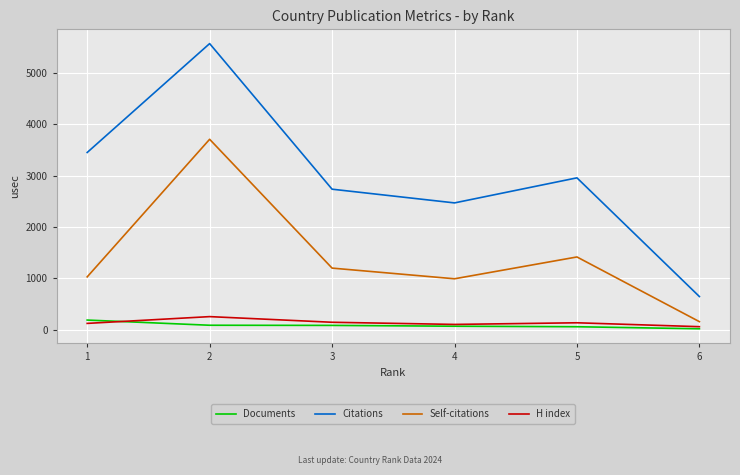

Is this an area chart (filled region under the line)?

No